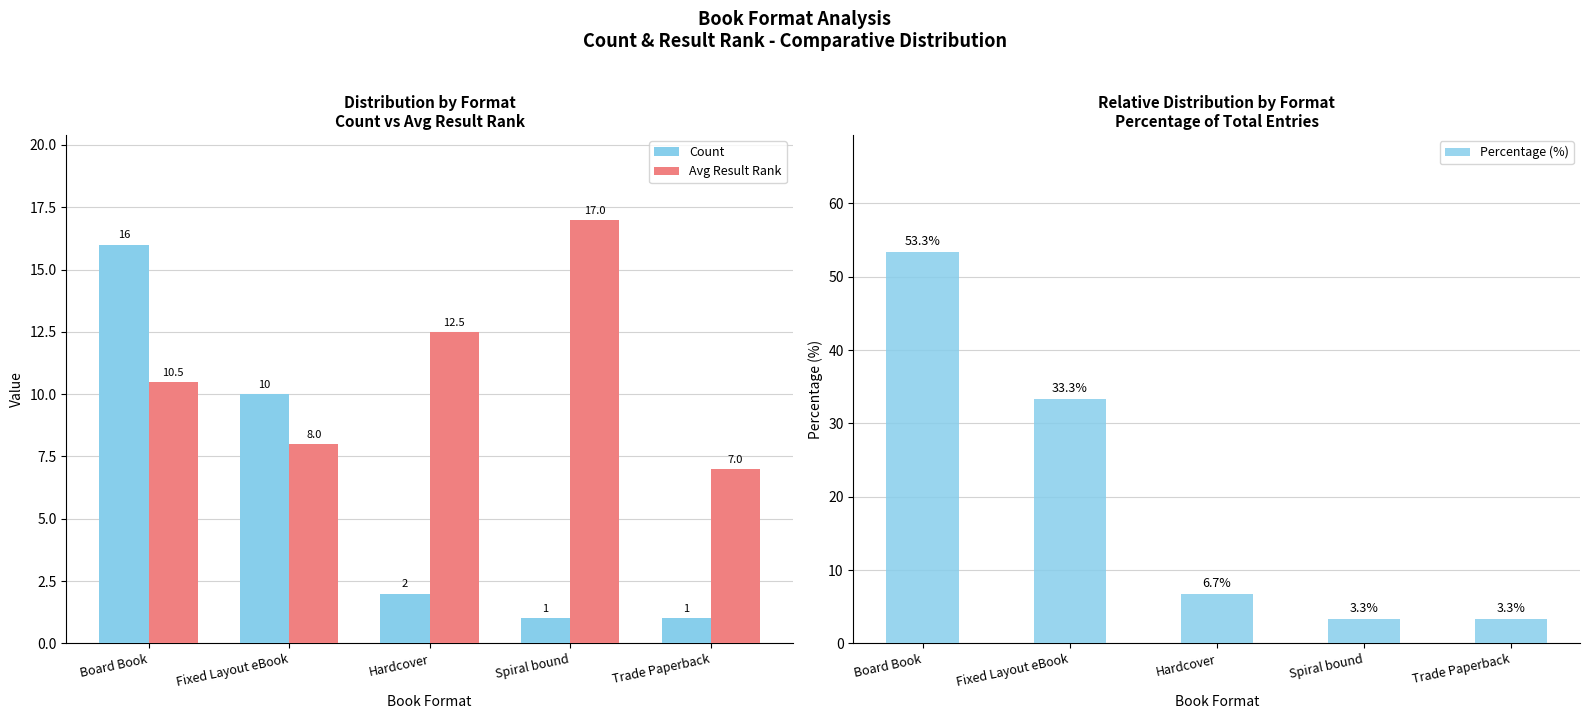

What is the difference between the second highest and minimum values in the Percentage (%) series?

30.0